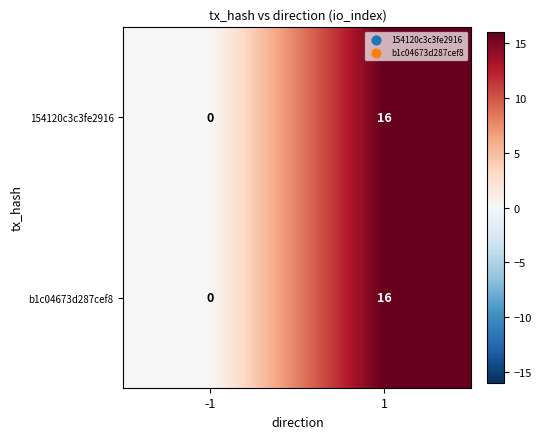

What is the difference between the 154120c3c3fe2916 values at -1 and 1?

16